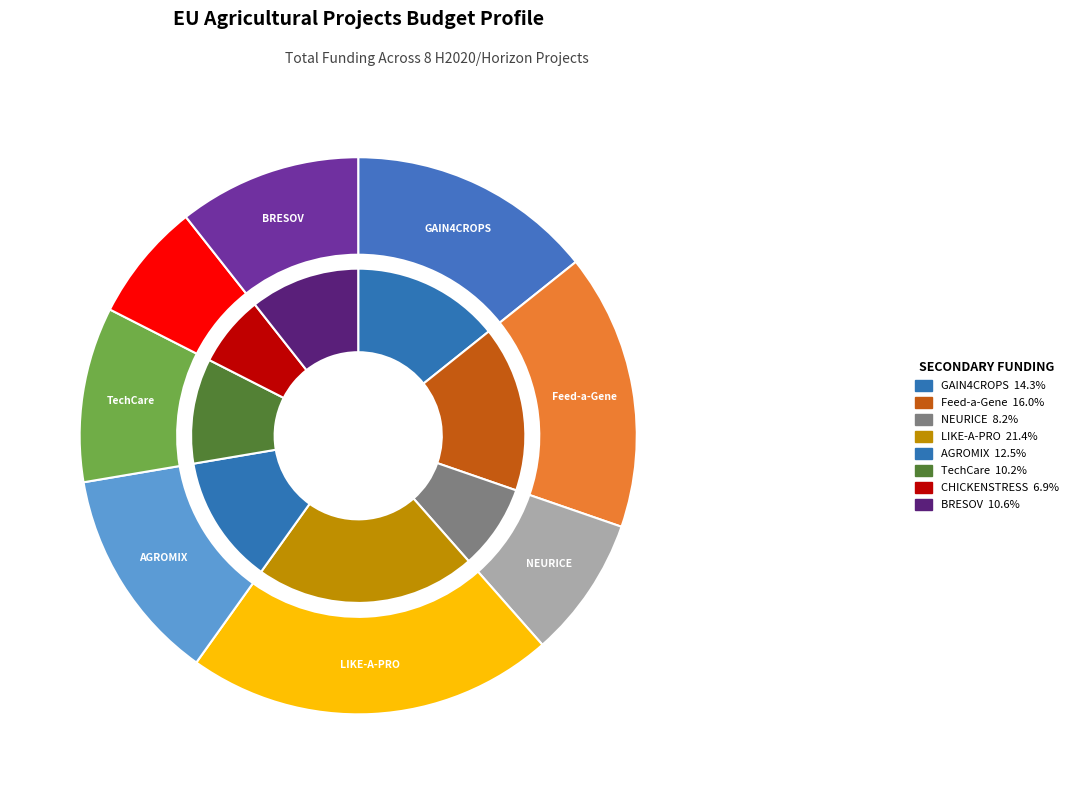

Between AGROMIX and TechCare, which is larger?

AGROMIX